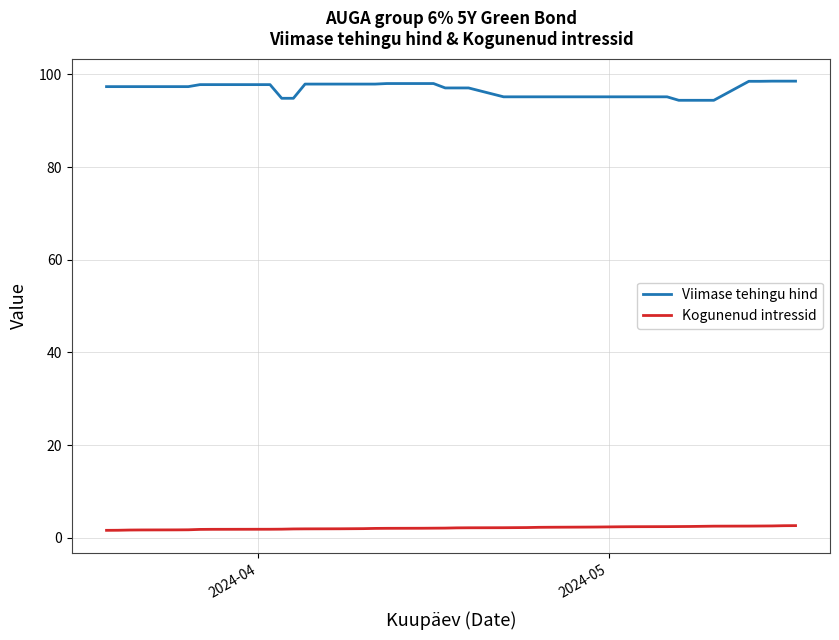

What are all the series names shown in the legend?

Viimase tehingu hind, Kogunenud intressid